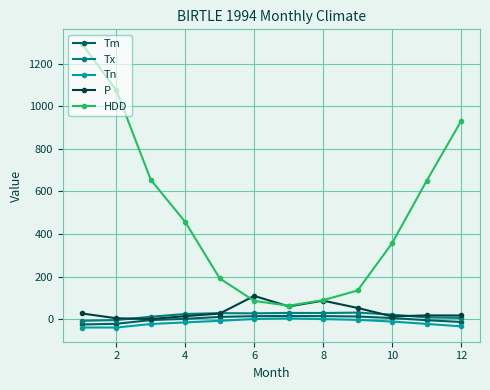

How many interior local valleys does the HDD series have?

1